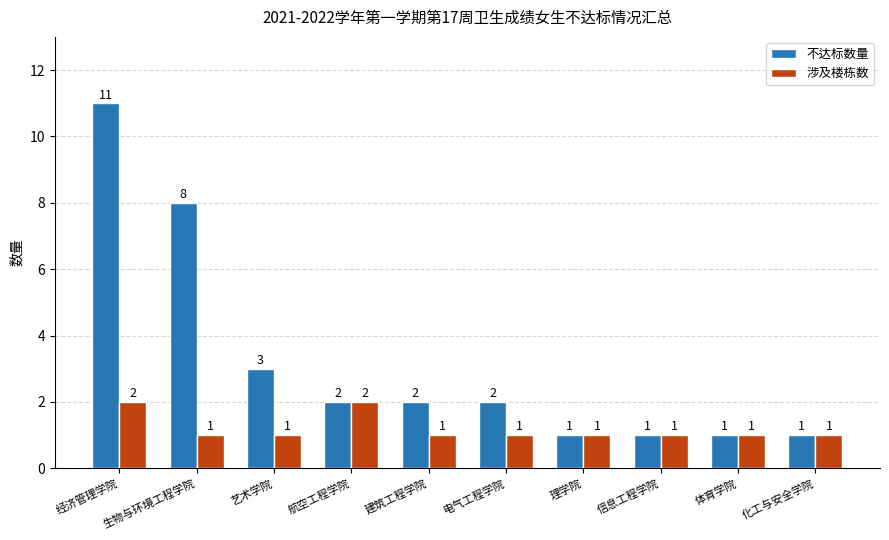

Reading right to left, list all the values displayed in this chart.

不达标数量: 1	1	1	1	2	2	2	3	8	11
涉及楼栋数: 1	1	1	1	1	1	2	1	1	2